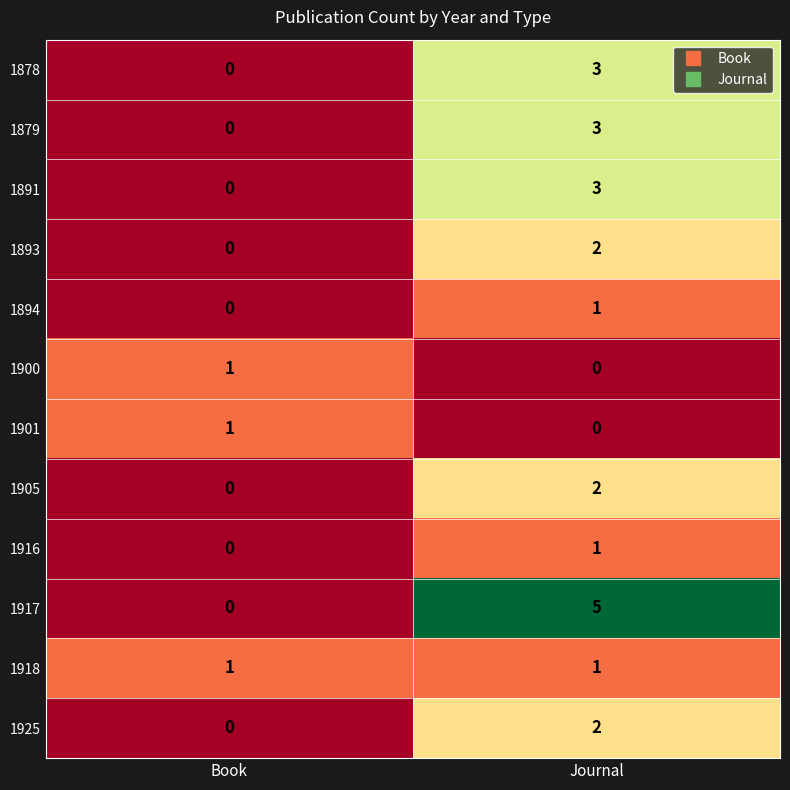

What is the total value across all series at Book?

3